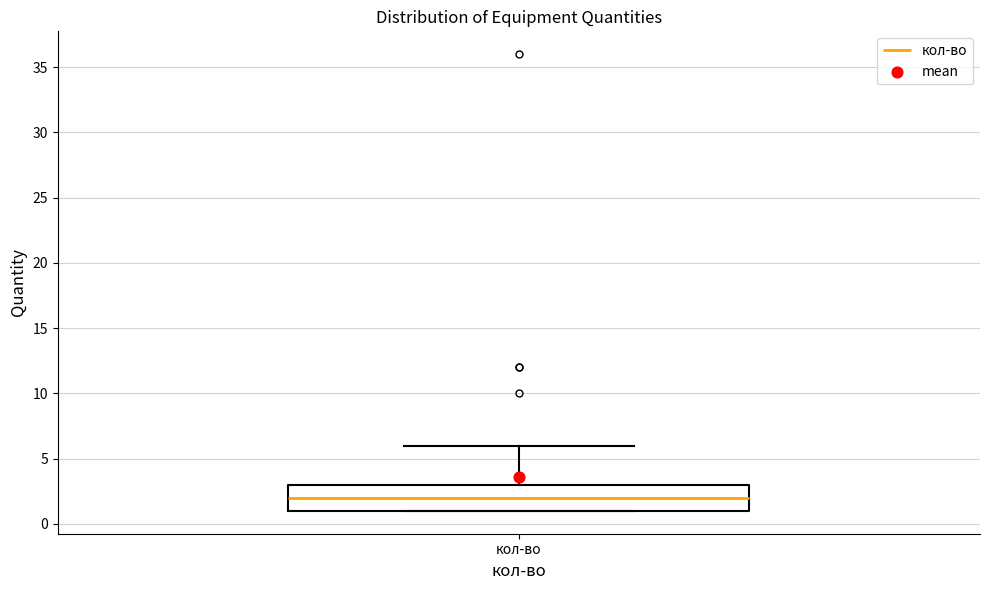

Where is the upper edge of the box for кол-во on the y-axis? The values are not printed on the chart, so give them approximately, as read against the axis.

3